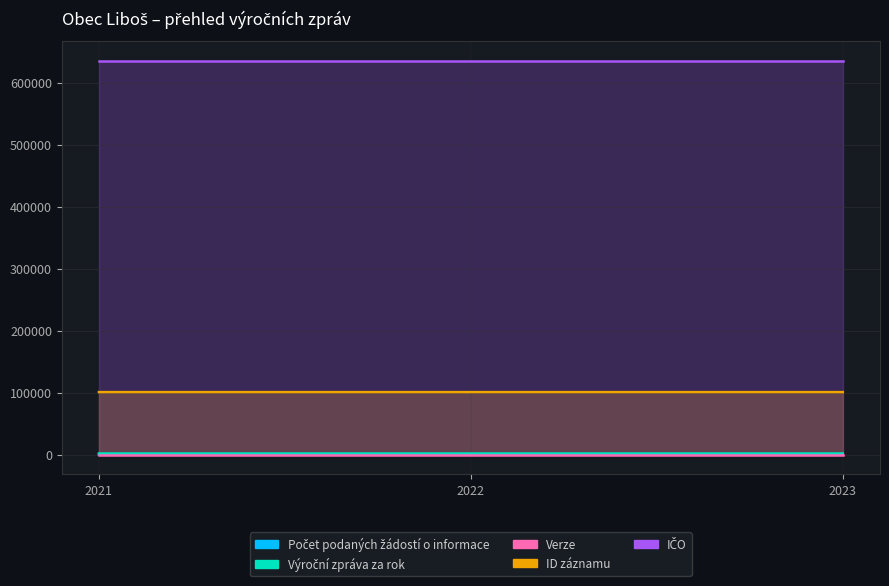

Reading left to right, what are all the values shown in this chart?

Počet podaných žádostí o informace: 2	1	0
Výroční zpráva za rok: 2021	2022	2023
Verze: 1	1	1
ID záznamu: 101027	101028	101029
IČO: 635758	635758	635758